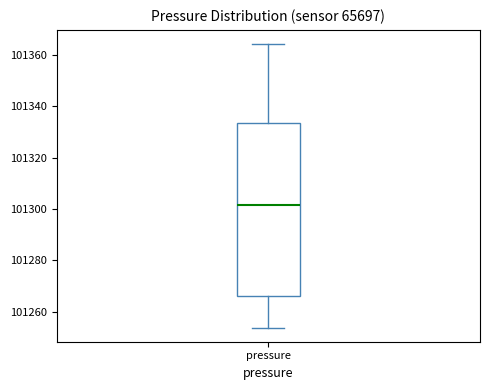

Where is the lower edge of the box for pressure on the y-axis? The values are not printed on the chart, so give them approximately, as read against the axis.

101266